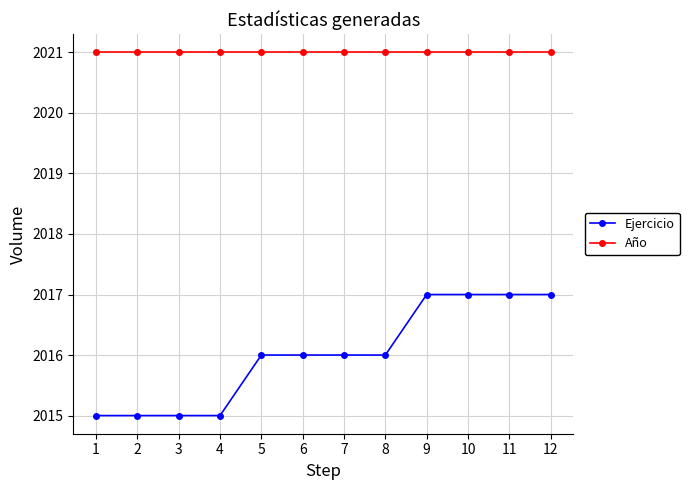

What is the sum of the Año values at 10 and 1?

4042